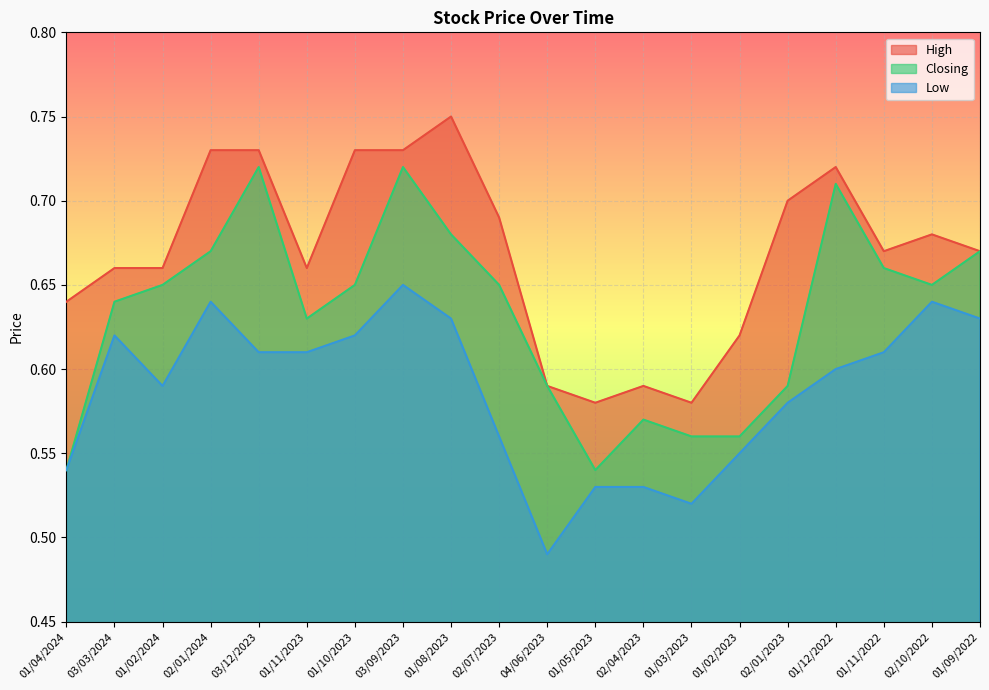

Rank the series by their average value, from highest to lowest.

High, Closing, Low